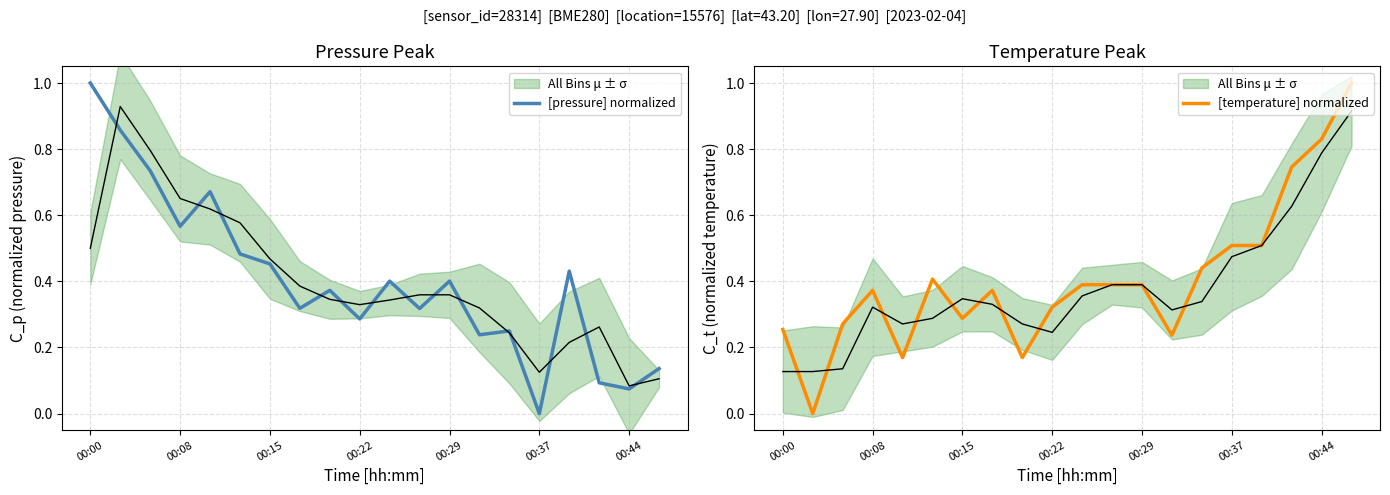

Rank the series by their average value, from highest to lowest.

[pressure] normalized, [temperature] normalized